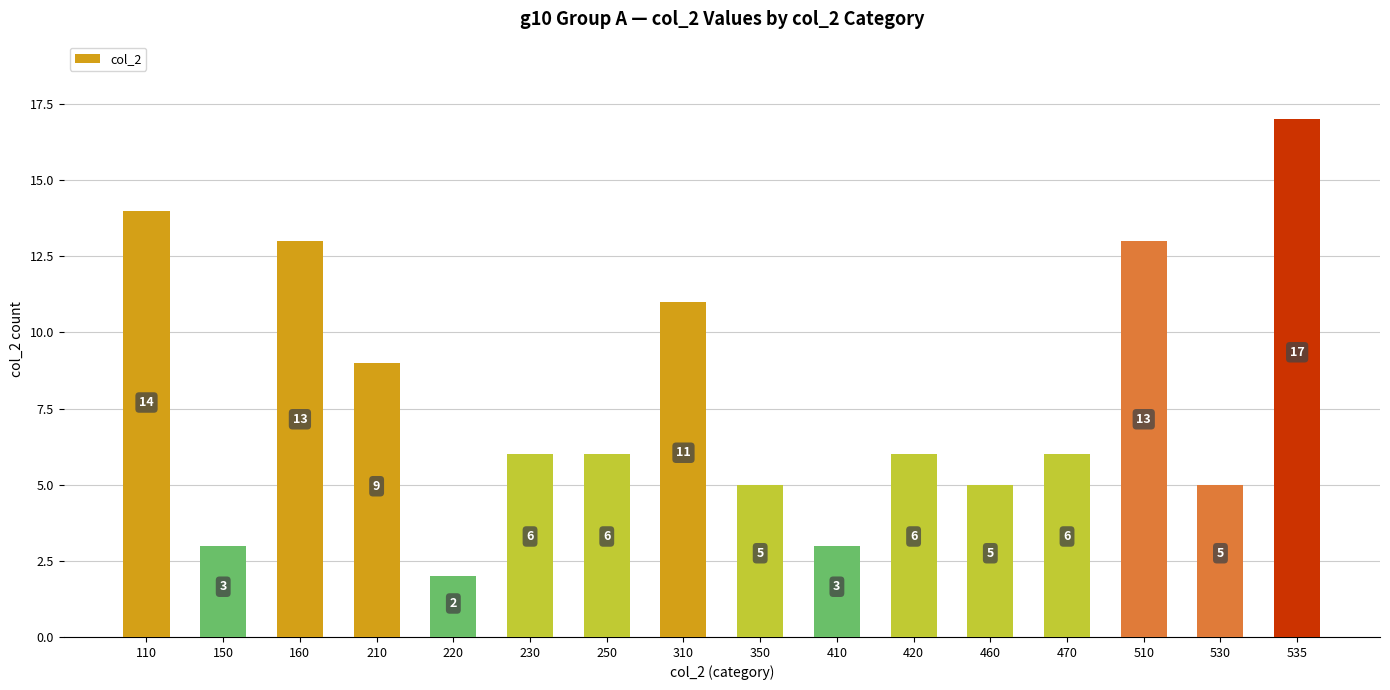

Reading right to left, extract all data points from this chart.

535=17	530=5	510=13	470=6	460=5	420=6	410=3	350=5	310=11	250=6	230=6	220=2	210=9	160=13	150=3	110=14